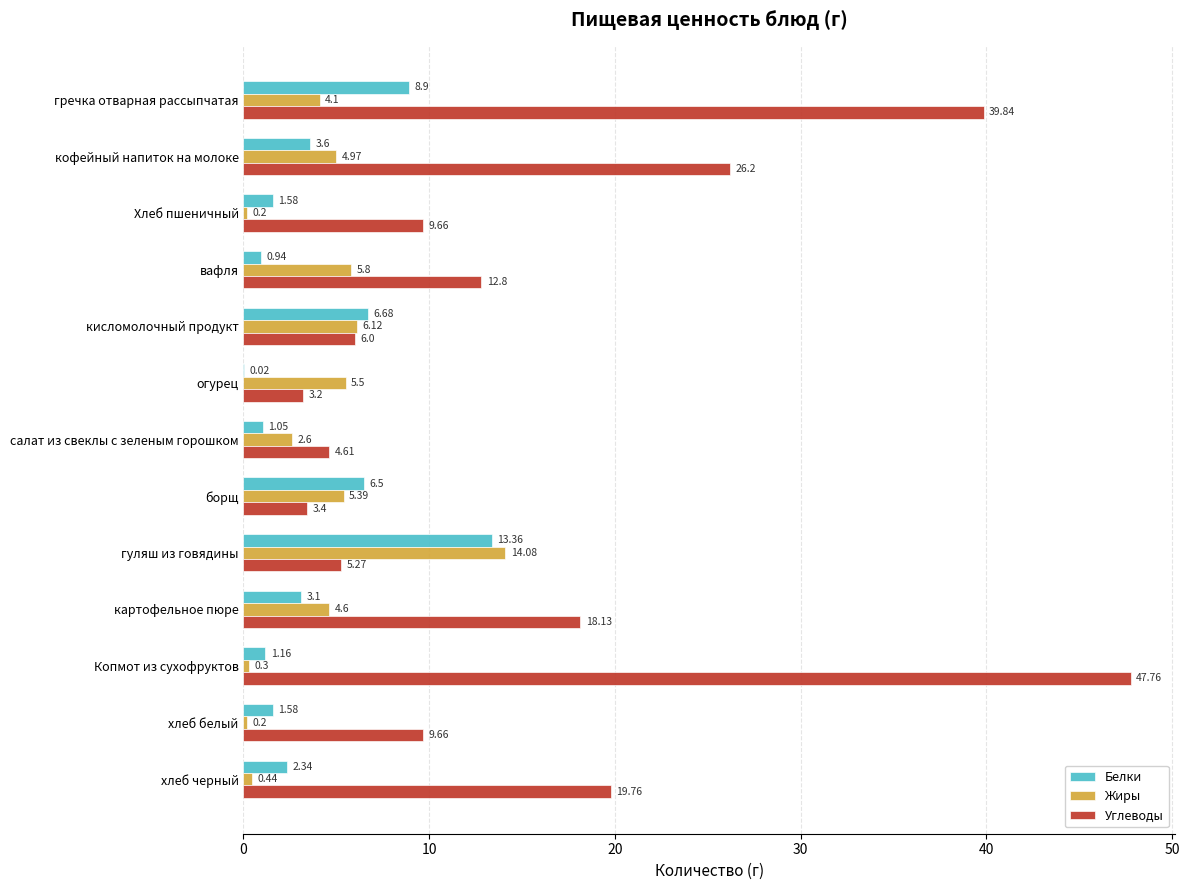

Which label corresponds to the largest value in the chart?

Копмот из сухофруктов